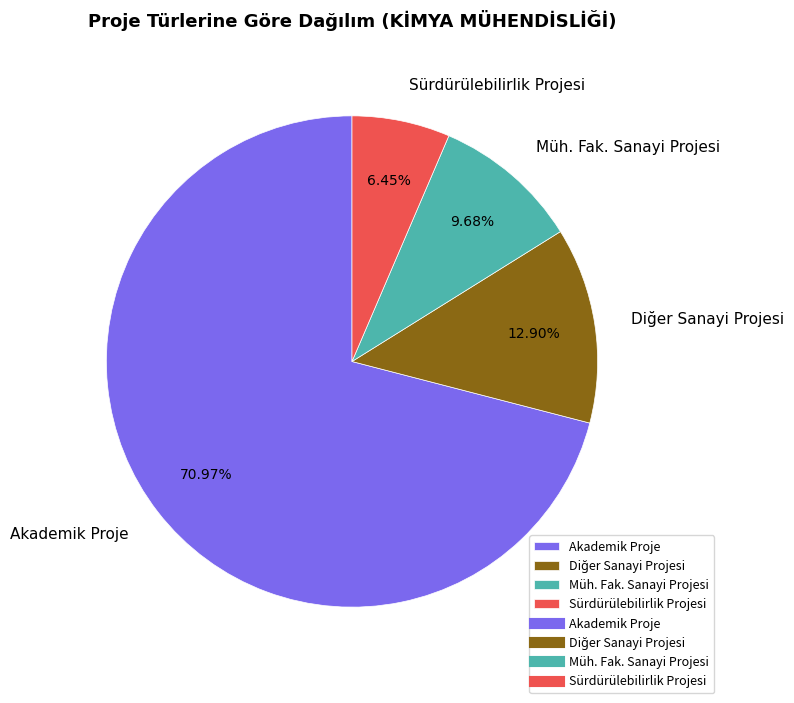

True or false: Akademik Proje accounts for 71% of the total.

True